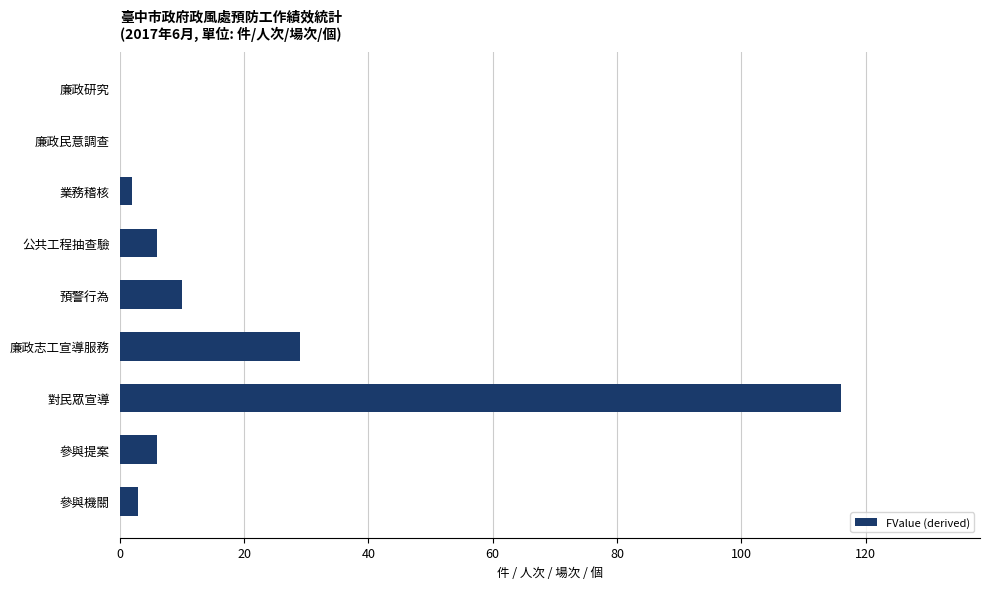

Where is the data nearest to the value 58?

廉政志工宣導服務